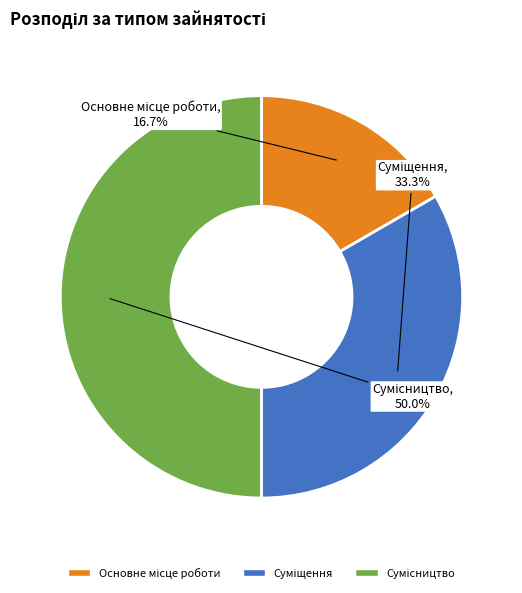

Count the number of slices in the pie.

3